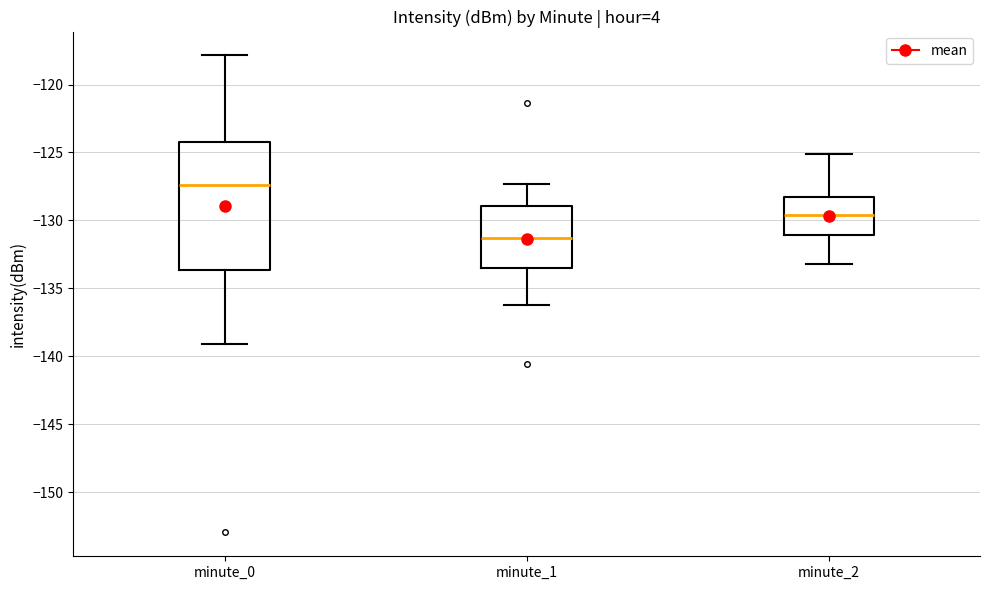

Reading left to right, transcribe this box plot: for each box, give where its median line is, the range the box spans, and where its two whiskers end, as read against the y-axis. The values are not printed on the chart, so give them approximately, as read against the axis.

minute_0: median -127.5, box -133.5 to -124.5, whiskers -139.0 to -118.0
minute_1: median -131.5, box -133.5 to -129.0, whiskers -136.0 to -127.5
minute_2: median -129.5, box -131.0 to -128.0, whiskers -133.0 to -125.0